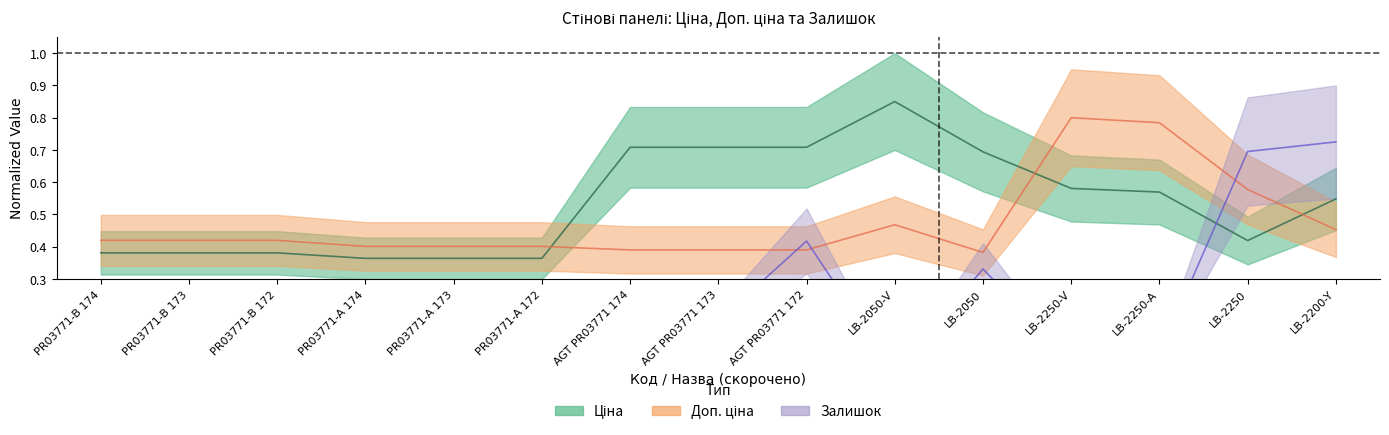

Is the value of Залишок at AGT PR03771 173 greater than the value of Ціна at AGT PR03771 173?

No